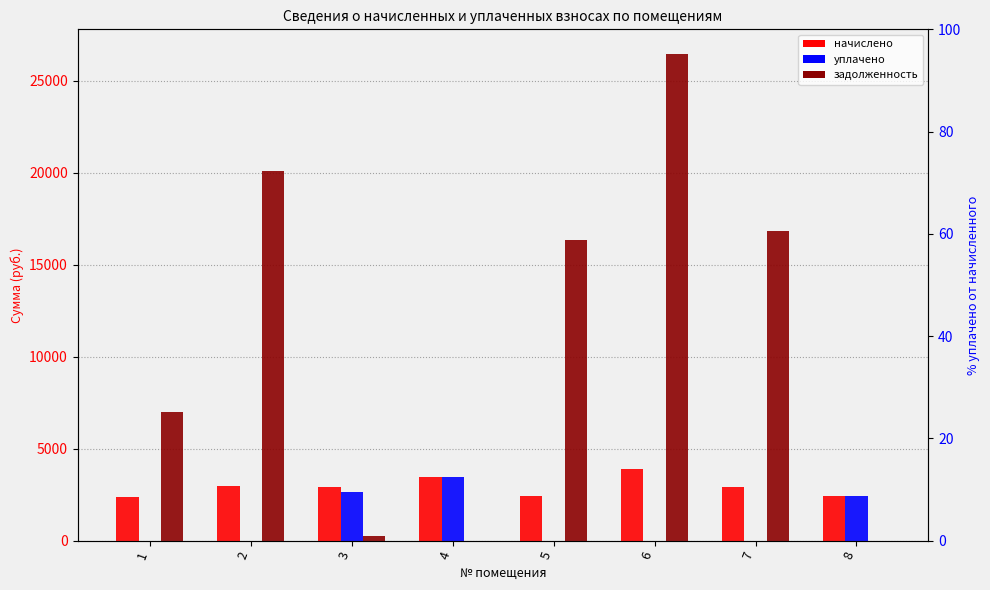

Rank the series by their maximum value, from highest to lowest.

задолженность, начислено, уплачено